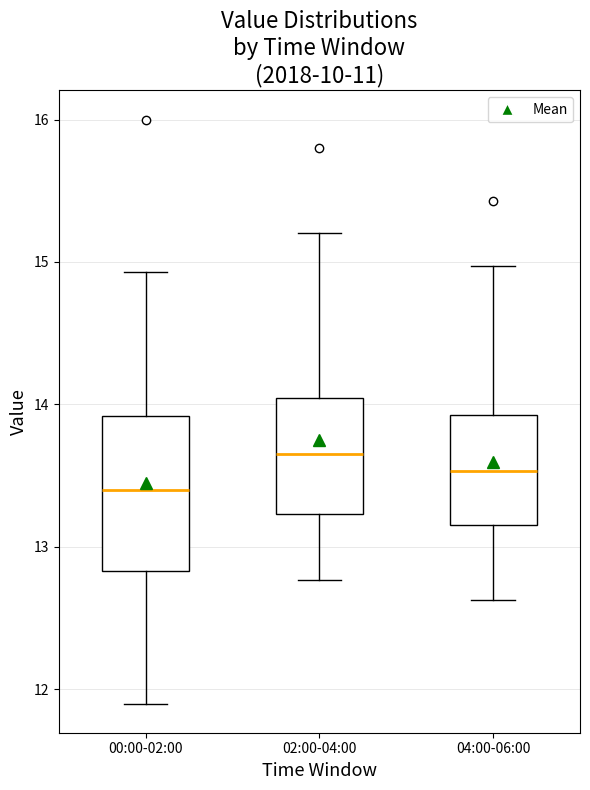

Reading left to right, transcribe this box plot: for each box, give where its median line is, the range the box spans, and where its two whiskers end, as read against the y-axis. The values are not printed on the chart, so give them approximately, as read against the axis.

00:00-02:00: median 13.4, box 12.8 to 13.9, whiskers 11.9 to 14.9
02:00-04:00: median 13.7, box 13.2 to 14.0, whiskers 12.8 to 15.2
04:00-06:00: median 13.5, box 13.2 to 13.9, whiskers 12.6 to 15.0